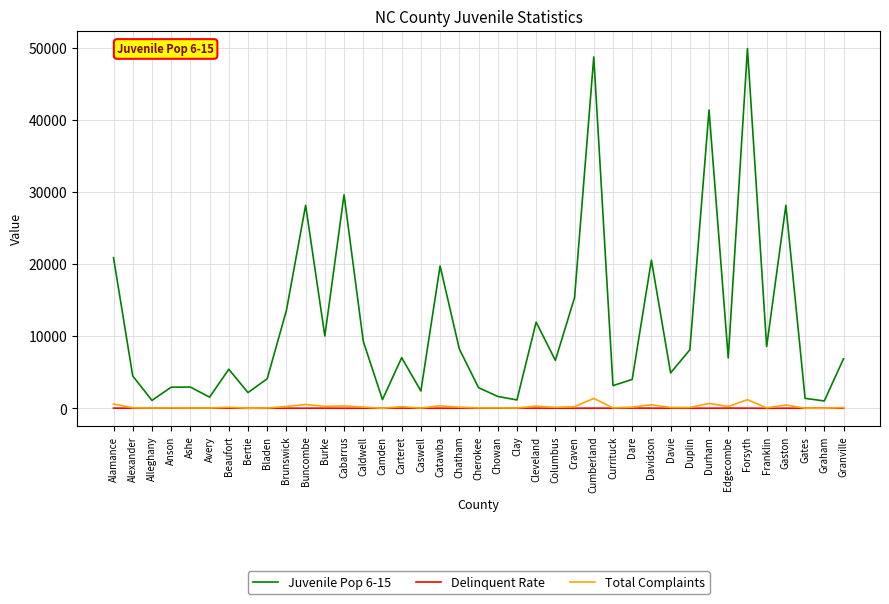

True or false: Juvenile Pop 6-15 and Total Complaints cross at least once.

False